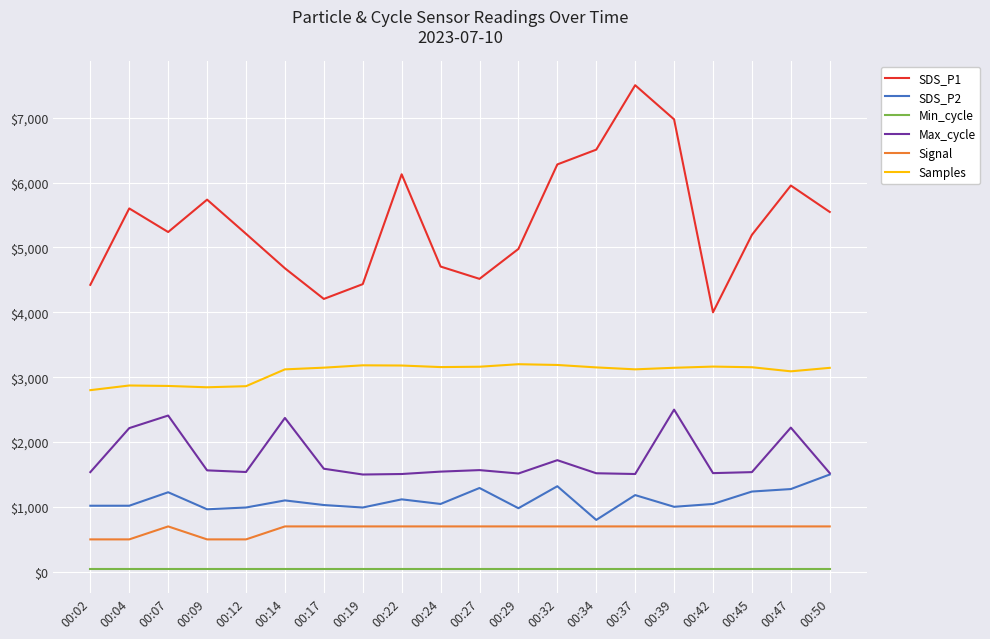

Where does the SDS_P2 series first go above 1046?

00:07